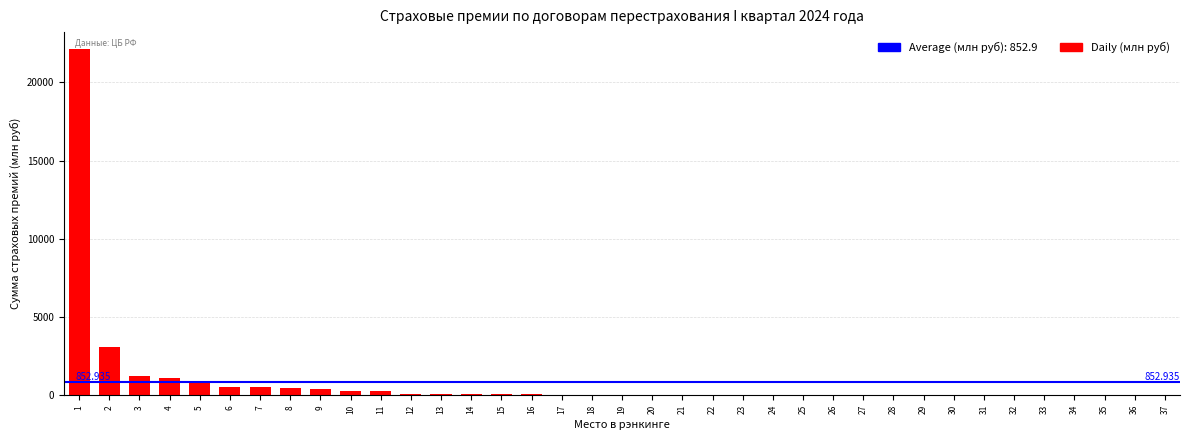

The value at 1 is 10797.5. True or false?

False